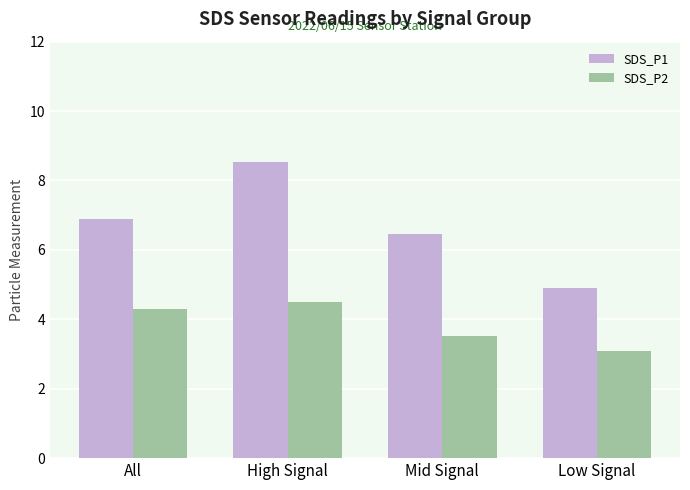

Which series has the largest total across all categories?

SDS_P1